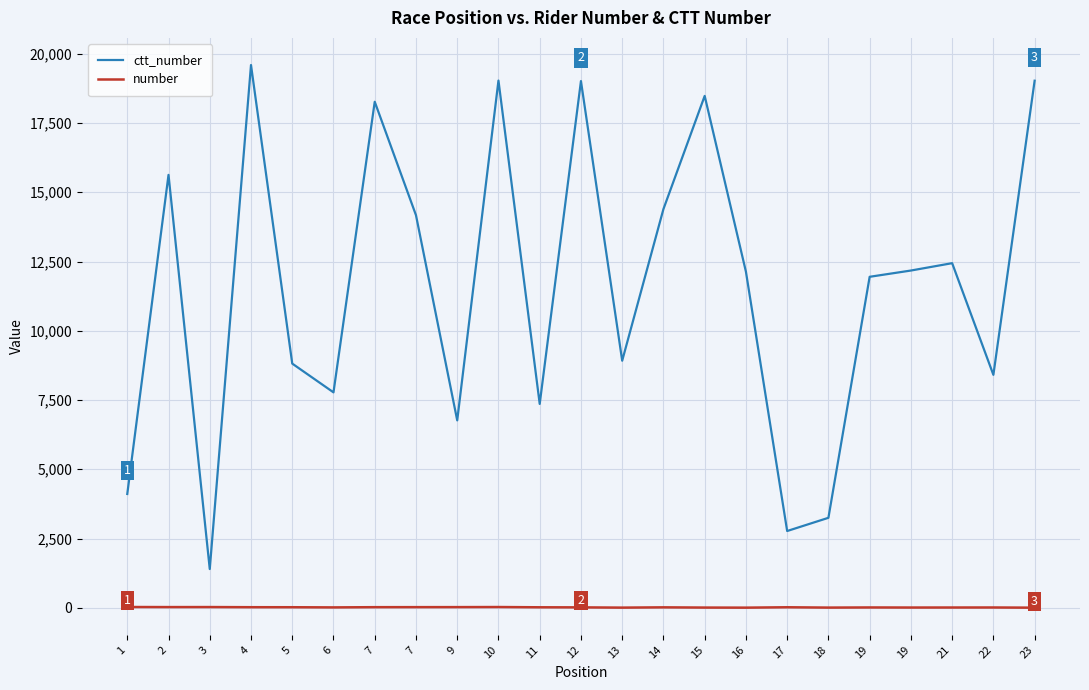

At which label does ctt_number reach its peak?

4